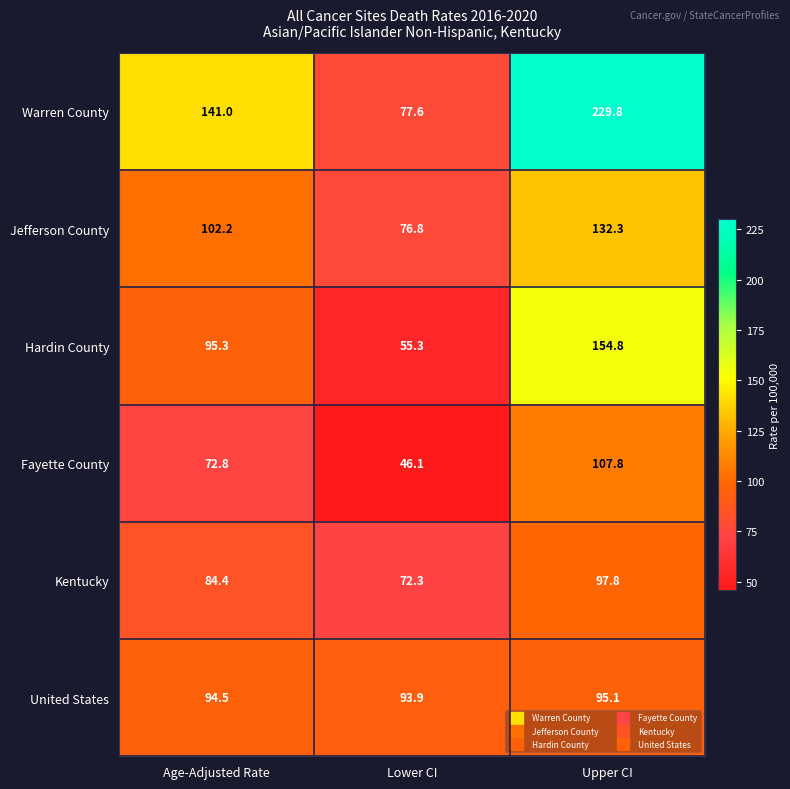

What is the difference between the maximum and minimum values in the United States series?

1.2